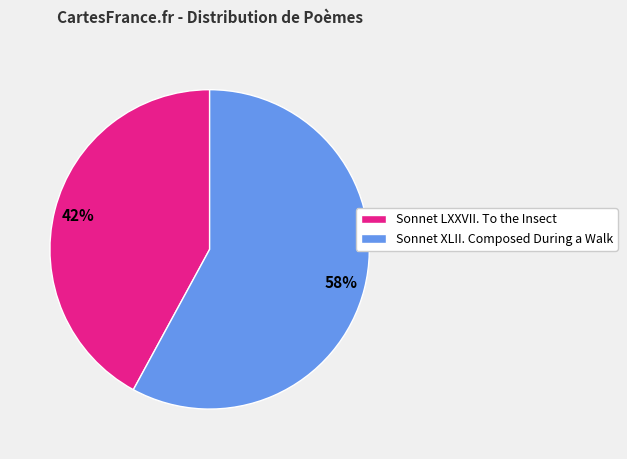

Do Sonnet LXXVII. To the Insect and Sonnet XLII. Composed During a Walk together represent more than half of the pie?

Yes